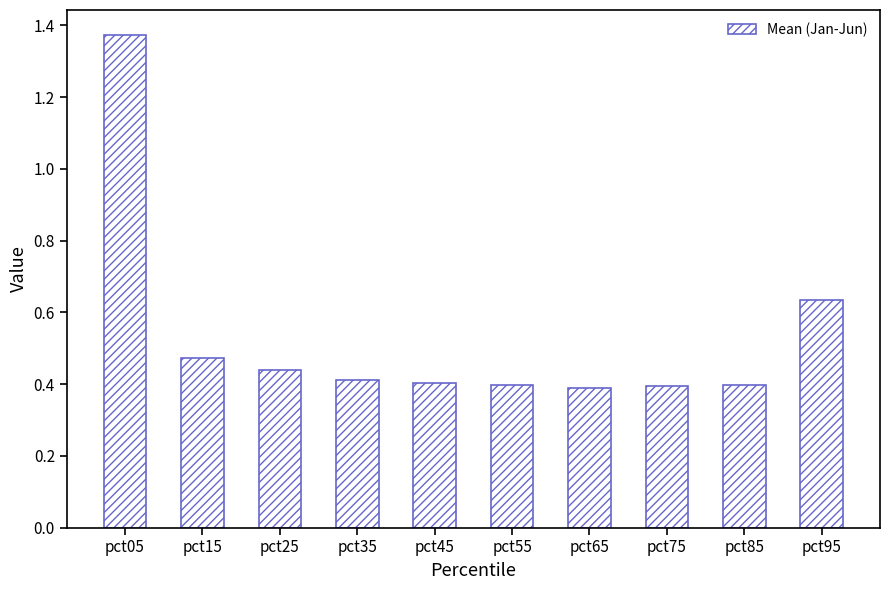

Is it true that the value at pct15 is 0.3?

False